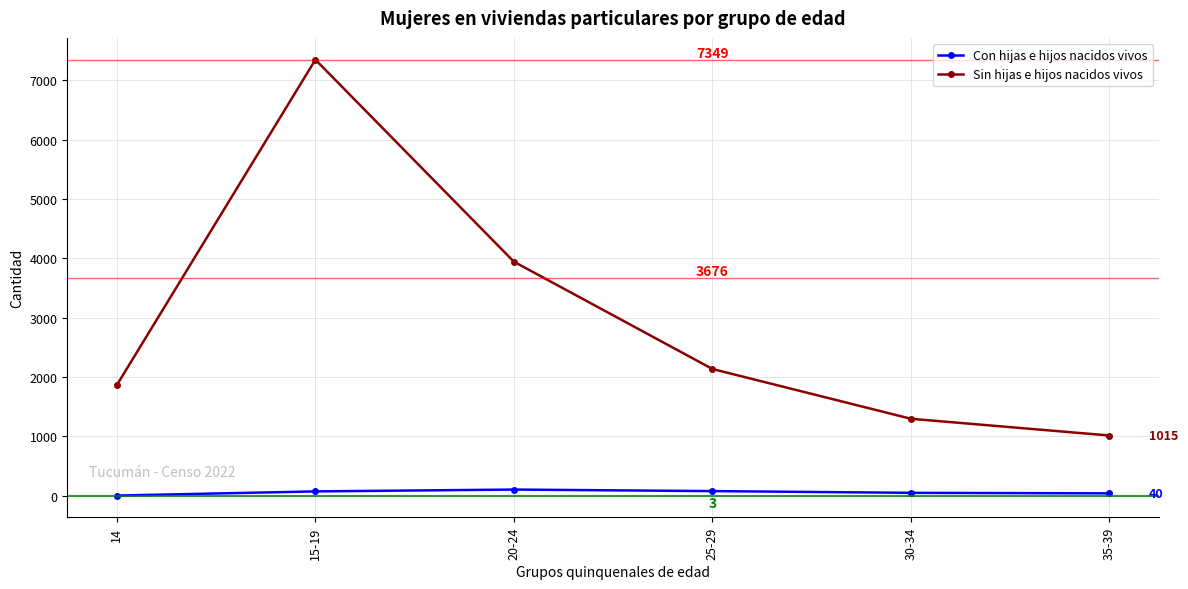

What is the label of the 4th point from the left?

25-29